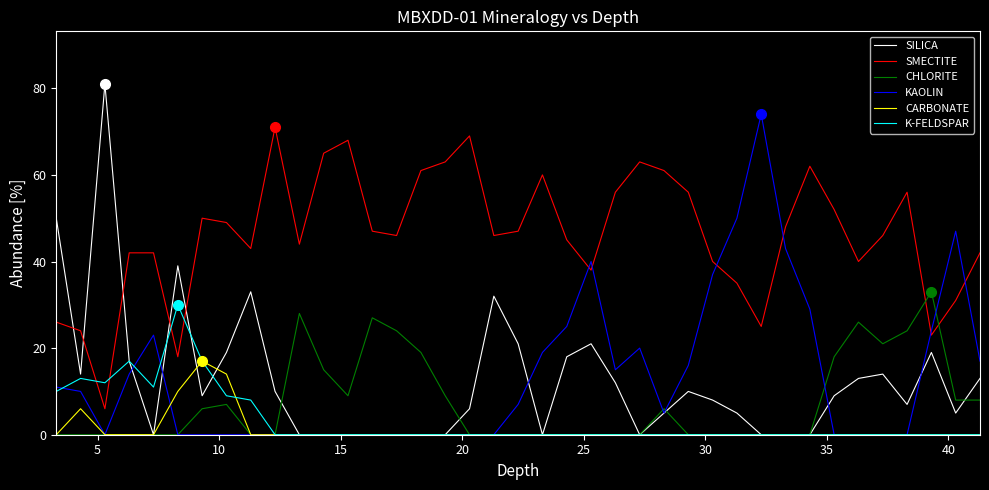

How many times do SMECTITE and K-FELDSPAR cross each other?

4